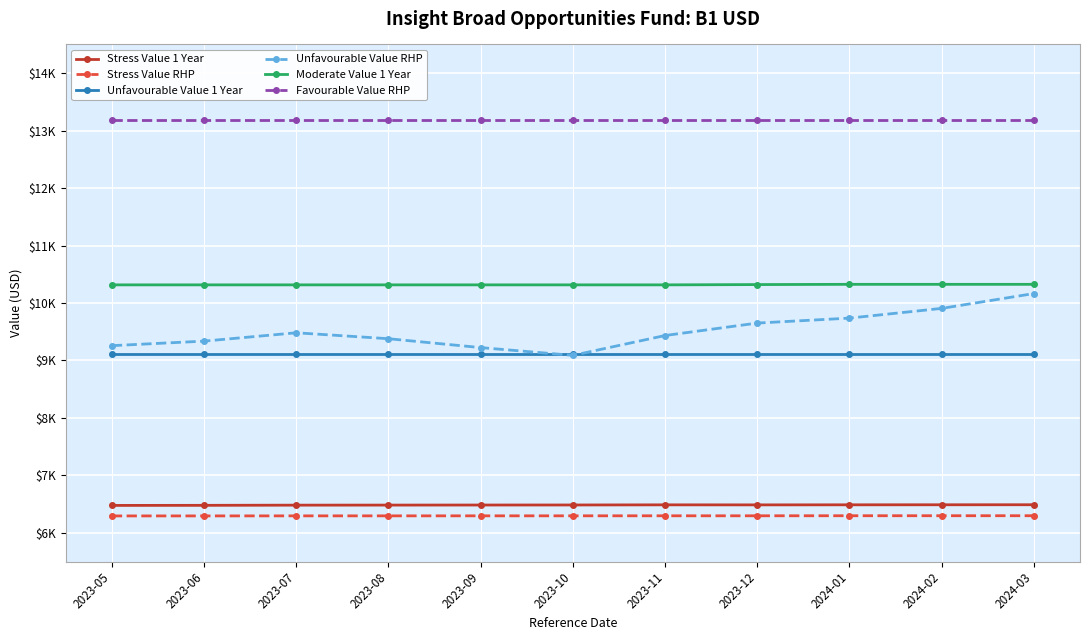

Reading left to right, extract all data points from this chart.

Stress Value 1 Year: 2023-05=6477.5	2023-06=6479.1	2023-07=6482.3	2023-08=6483.3	2023-09=6484.5	2023-10=6485.3	2023-11=6487.7	2023-12=6487.0	2024-01=6488.1	2024-02=6488.8	2024-03=6489.4
Stress Value RHP: 2023-05=6294.7	2023-06=6295.1	2023-07=6295.9	2023-08=6296.1	2023-09=6296.3	2023-10=6296.6	2023-11=6297.2	2023-12=6297.0	2024-01=6298.1	2024-02=6298.3	2024-03=6298.4
Unfavourable Value 1 Year: 2023-05=9104.4	2023-06=9104.4	2023-07=9104.4	2023-08=9104.4	2023-09=9104.4	2023-10=9104.4	2023-11=9104.4	2023-12=9104.4	2024-01=9104.4	2024-02=9104.4	2024-03=9104.4
Unfavourable Value RHP: 2023-05=9257.9	2023-06=9336.7	2023-07=9482.0	2023-08=9378.6	2023-09=9224.3	2023-10=9088.8	2023-11=9434.4	2023-12=9651.1	2024-01=9737.3	2024-02=9906.4	2024-03=10165.0
Moderate Value 1 Year: 2023-05=10316.0	2023-06=10316.0	2023-07=10316.0	2023-08=10316.0	2023-09=10316.0	2023-10=10316.0	2023-11=10316.0	2023-12=10321.0	2024-01=10325.3	2024-02=10325.3	2024-03=10325.3
Favourable Value RHP: 2023-05=13178.7	2023-06=13178.7	2023-07=13178.7	2023-08=13178.7	2023-09=13178.7	2023-10=13178.7	2023-11=13178.7	2023-12=13178.7	2024-01=13178.7	2024-02=13178.7	2024-03=13178.7